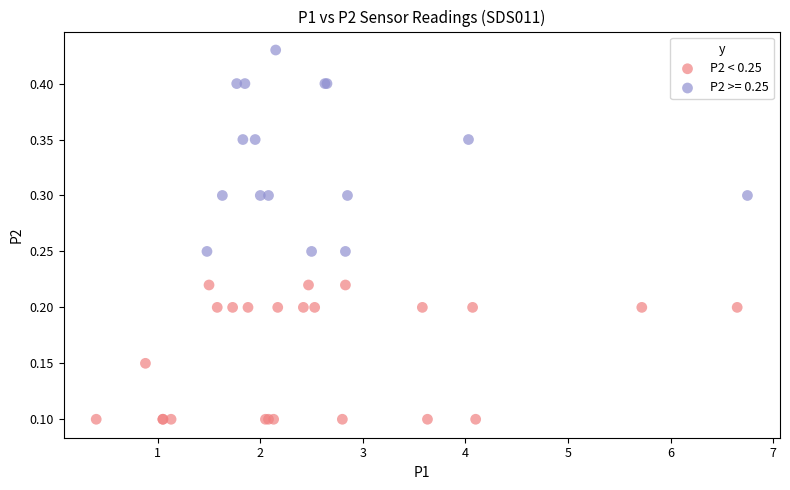

Which series reaches the maximum Y coordinate?

P2 >= 0.25